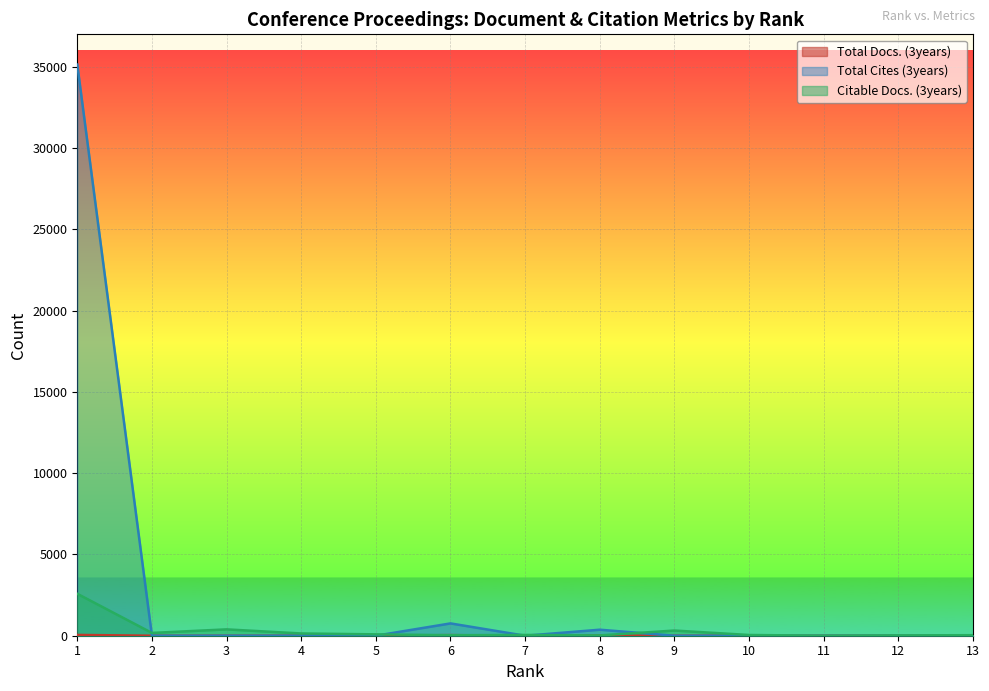

How many lines are shown in the chart?

3